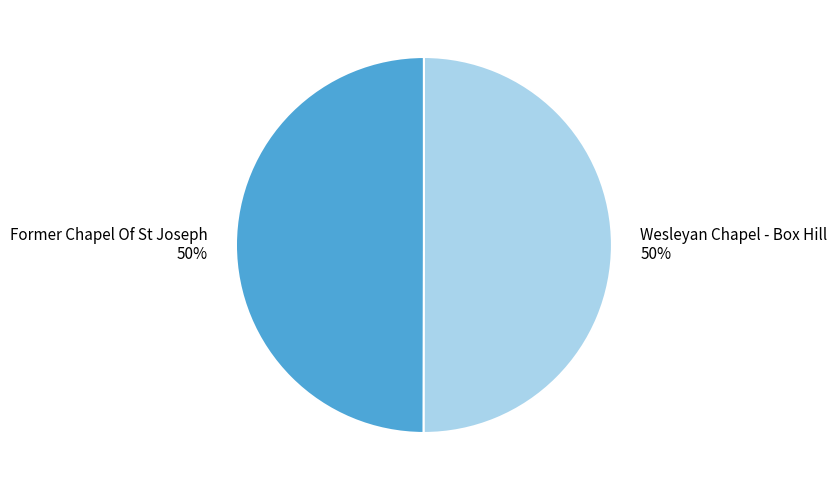

What is the ratio of the value at Wesleyan Chapel - Box Hill to the value at Former Chapel Of St Joseph?

1.0